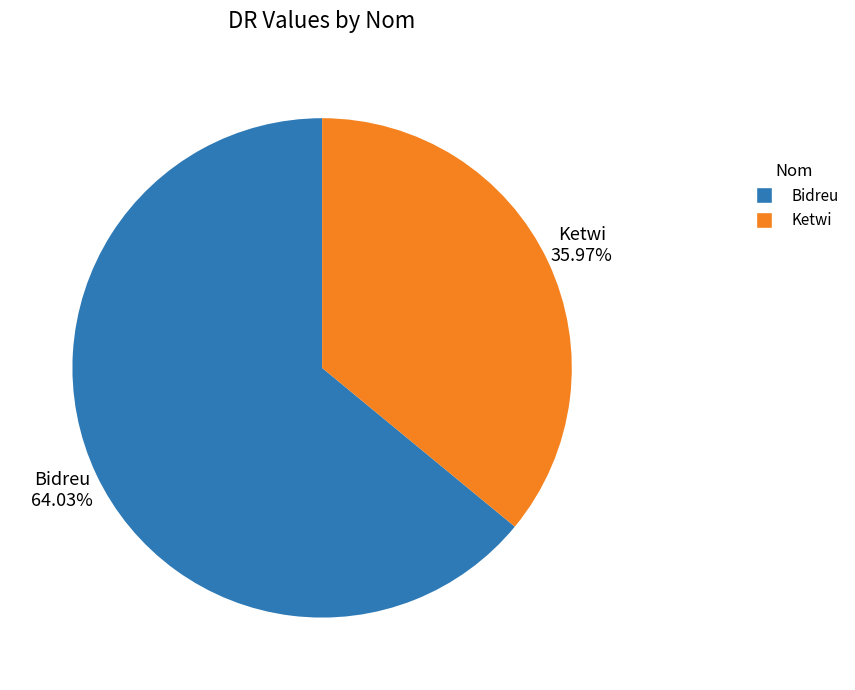

Which category has the biggest portion of the pie?

Bidreu